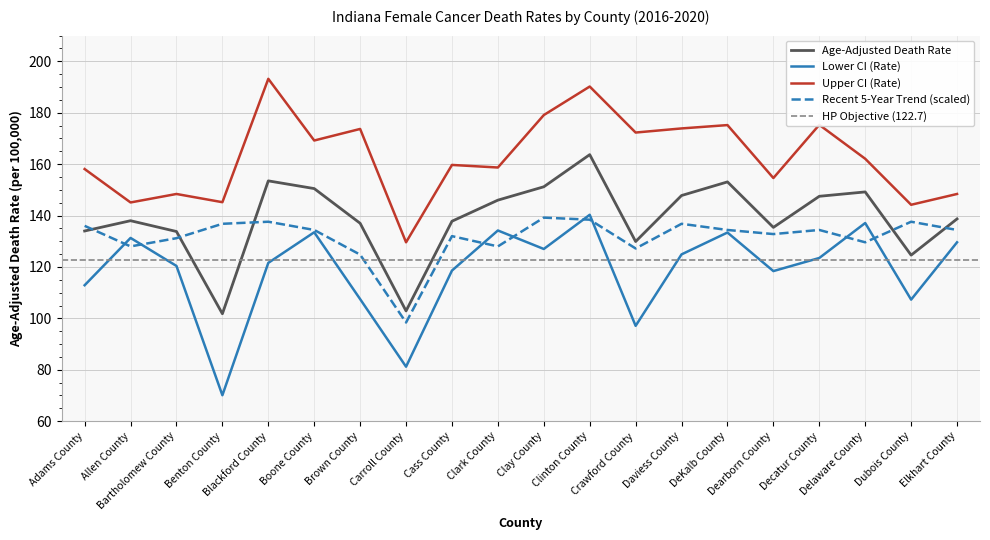

In Lower CI (Rate), how many points are higher than both neighbors (excluding endpoints)?

6